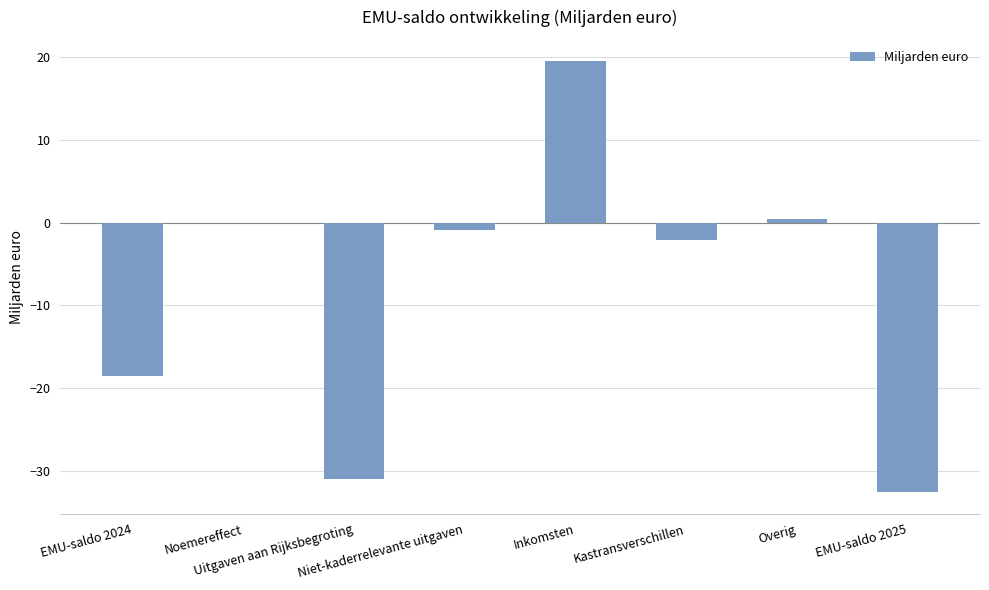

What is the greatest value displayed?

19.5